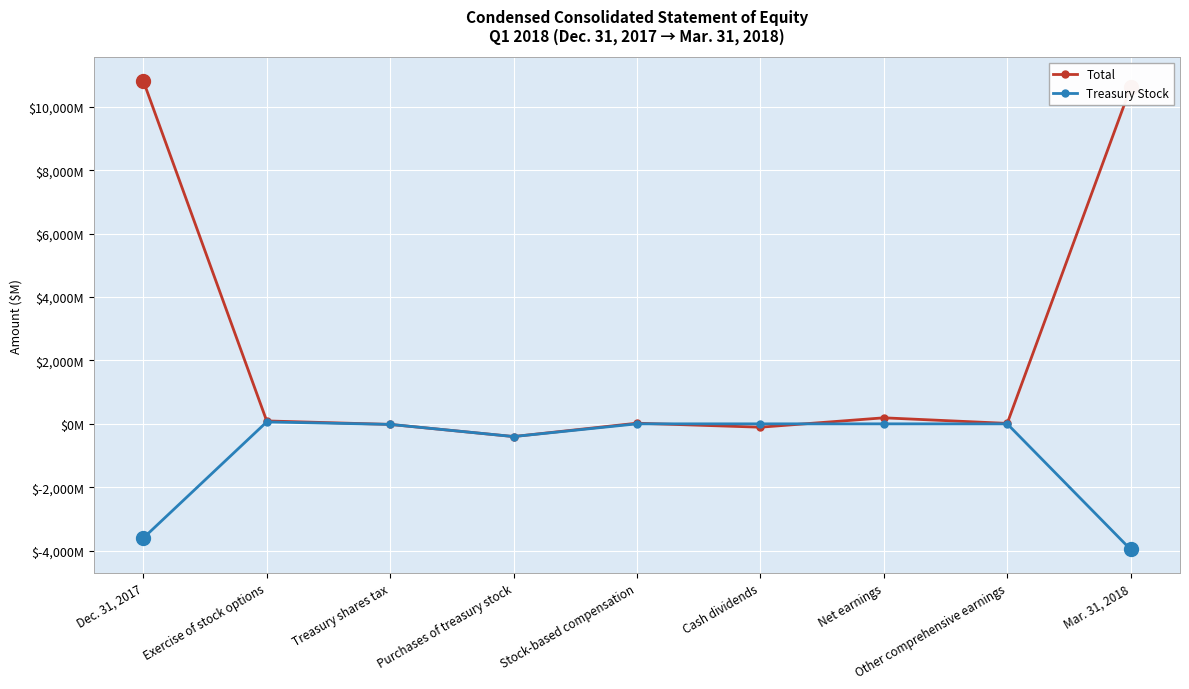

Does the chart have visible grid lines?

Yes